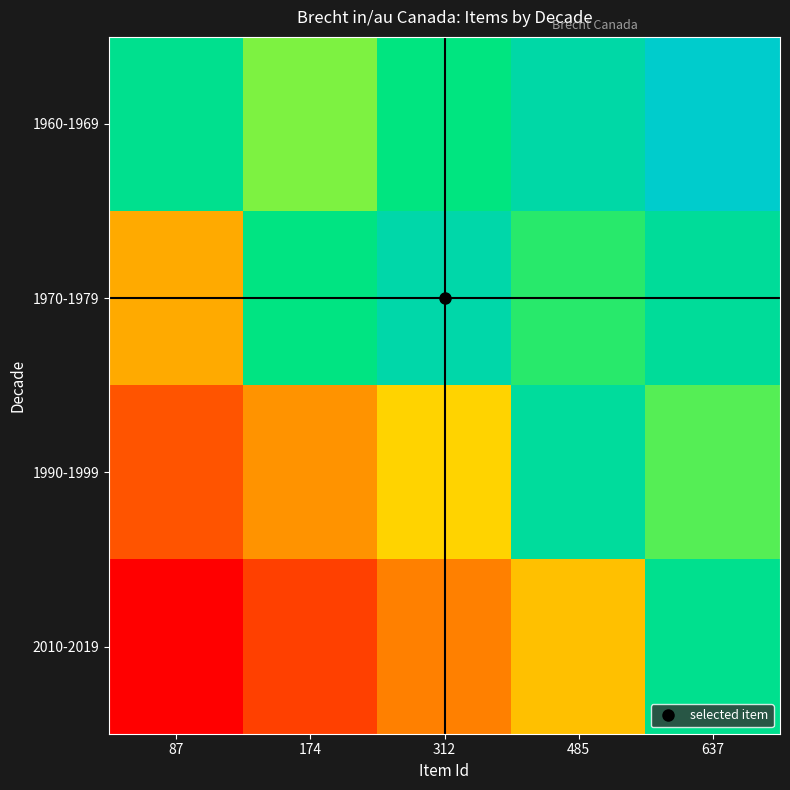

What is the difference between the highest and lowest values at 312?

0.6